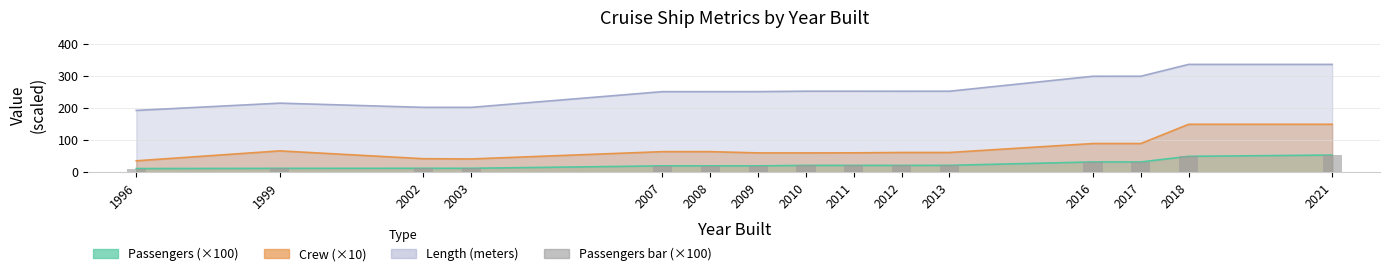

What is the smallest value displayed?

11.9